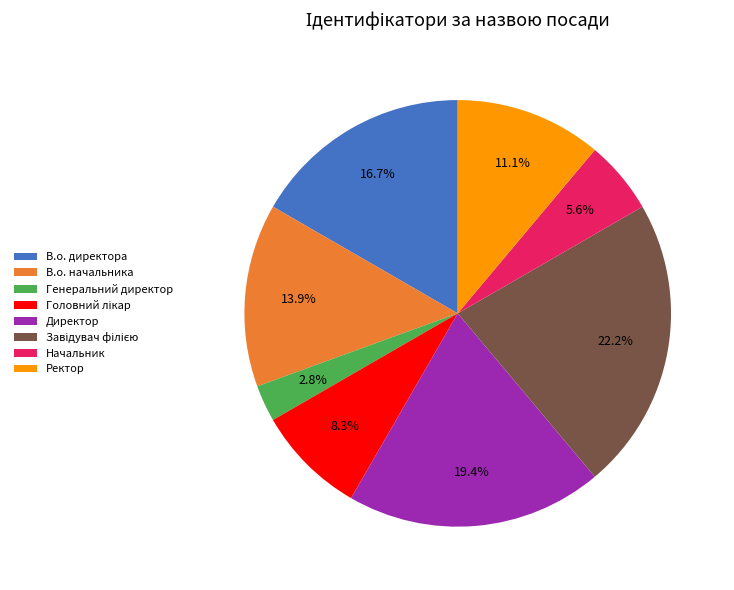

Do Ректор and Генеральний директор together represent more than half of the pie?

No